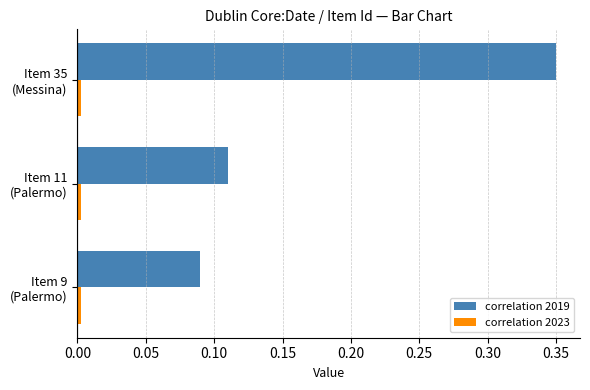

Count the number of data series in this chart.

2